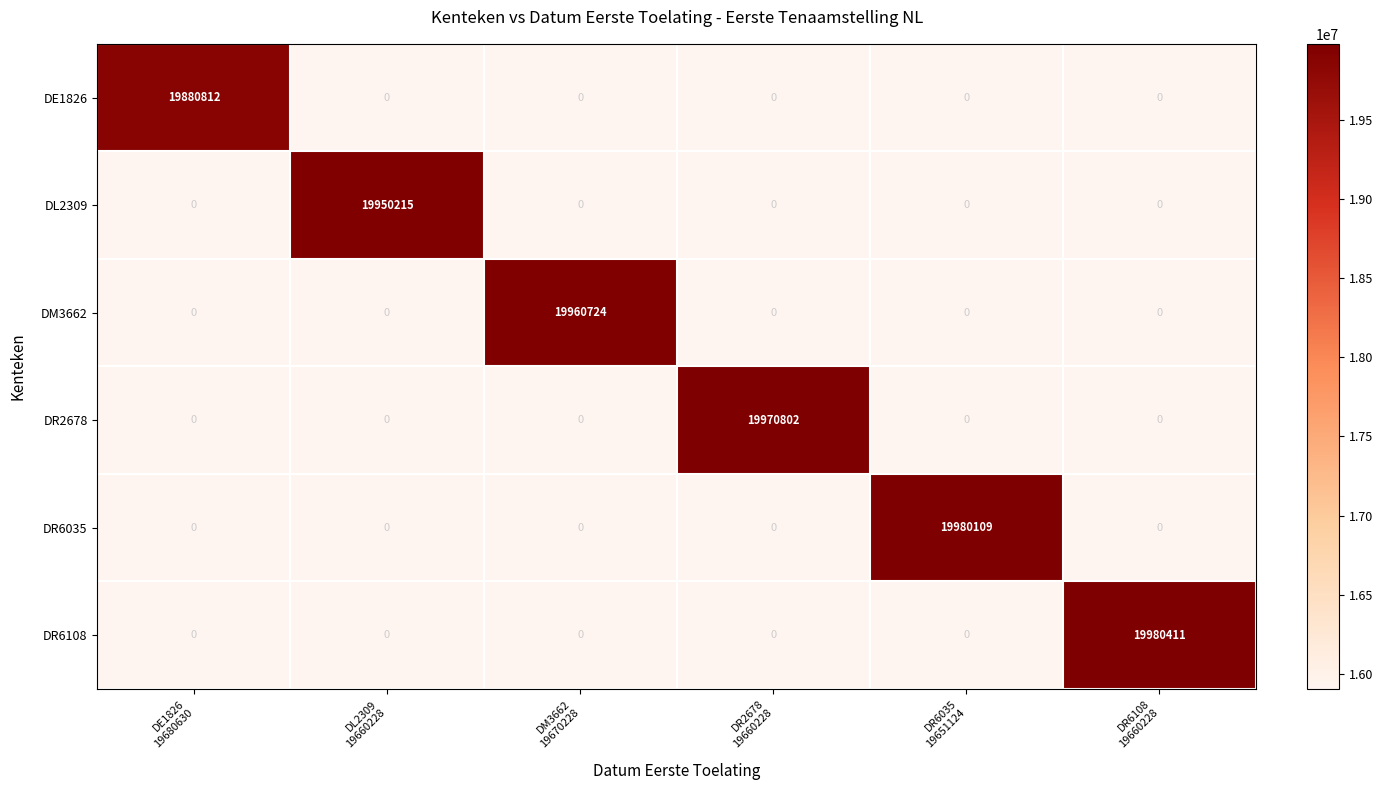

What is the greatest value displayed?

19980411